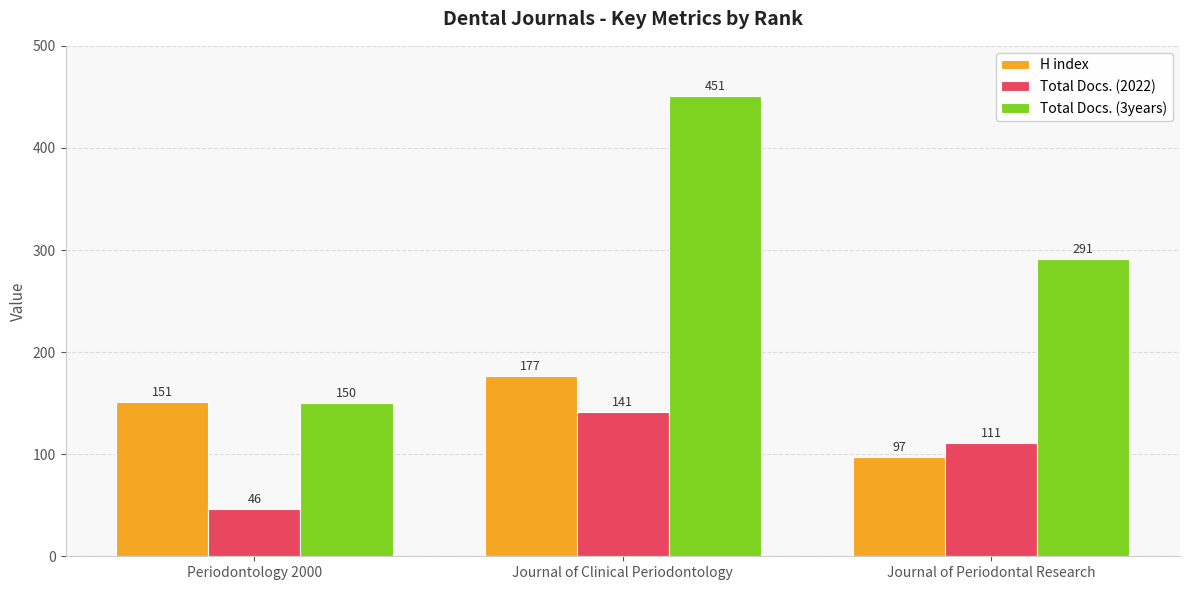

What is the sum of the Total Docs. (2022) values at Journal of Clinical Periodontology and Periodontology 2000?

187